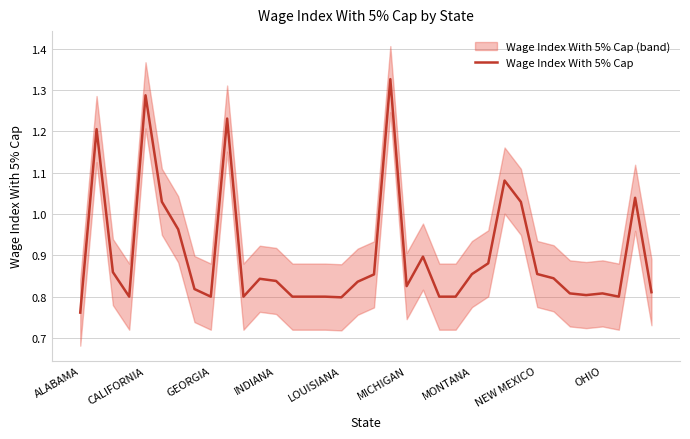

What is the sum of the values at 26 and 9?

2.3